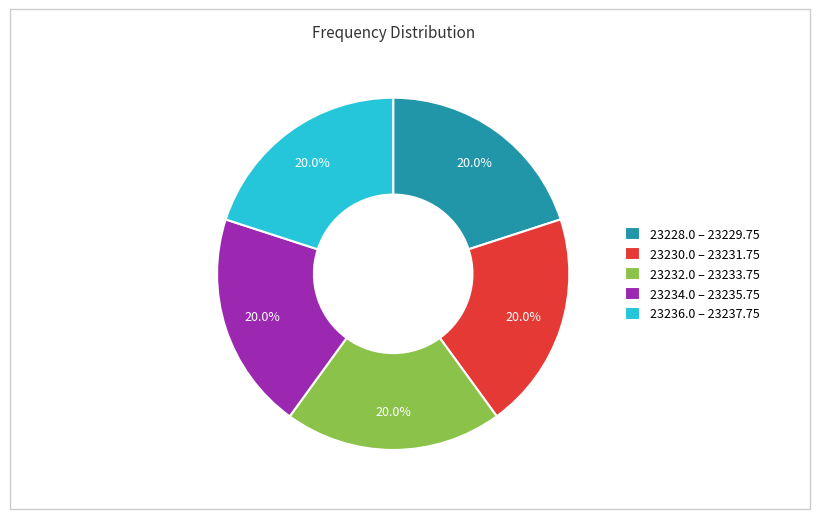

Does 23230.0 – 23231.75 represent more than half of the total?

No